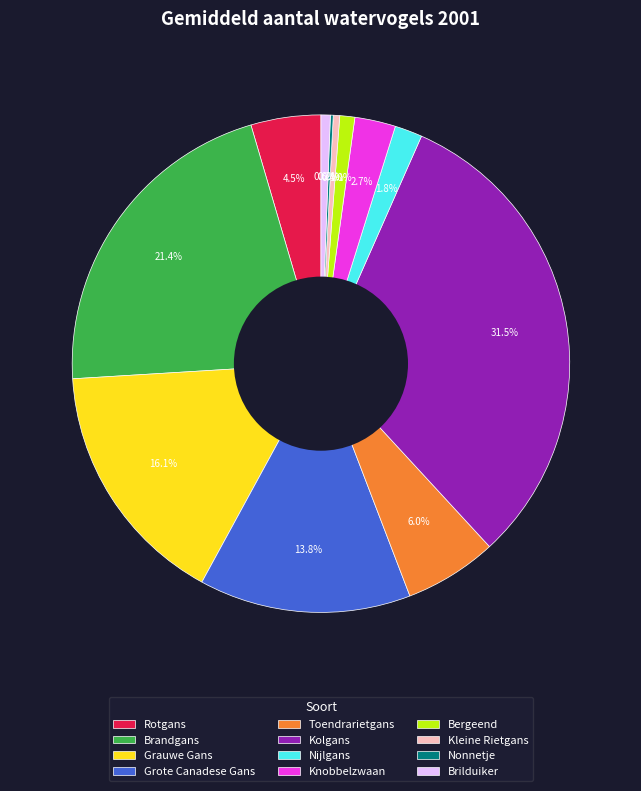

What is the largest slice in the pie chart?

Kolgans